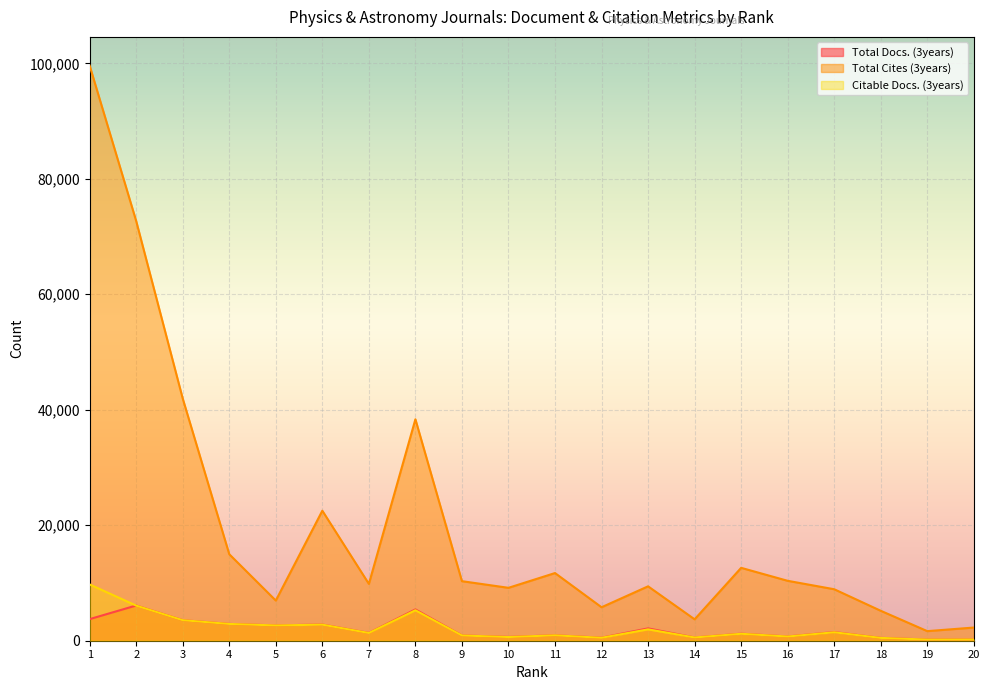

Is the value of Citable Docs. (3years) at 19 greater than the value of Total Docs. (3years) at 7?

No